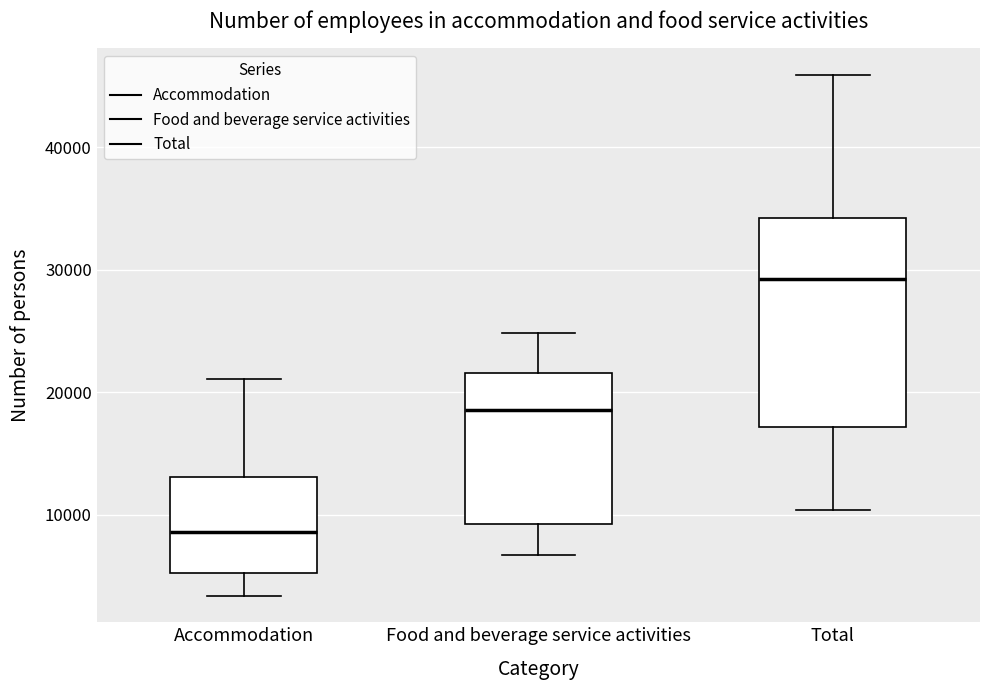

Reading left to right, transcribe this box plot: for each box, give where its median line is, the range the box spans, and where its two whiskers end, as read against the y-axis. The values are not printed on the chart, so give them approximately, as read against the axis.

Accommodation: median 9000, box 5000 to 13000, whiskers 3000 to 21000
Food and beverage service activities: median 19000, box 9000 to 22000, whiskers 7000 to 25000
Total: median 29000, box 17000 to 34000, whiskers 10000 to 46000